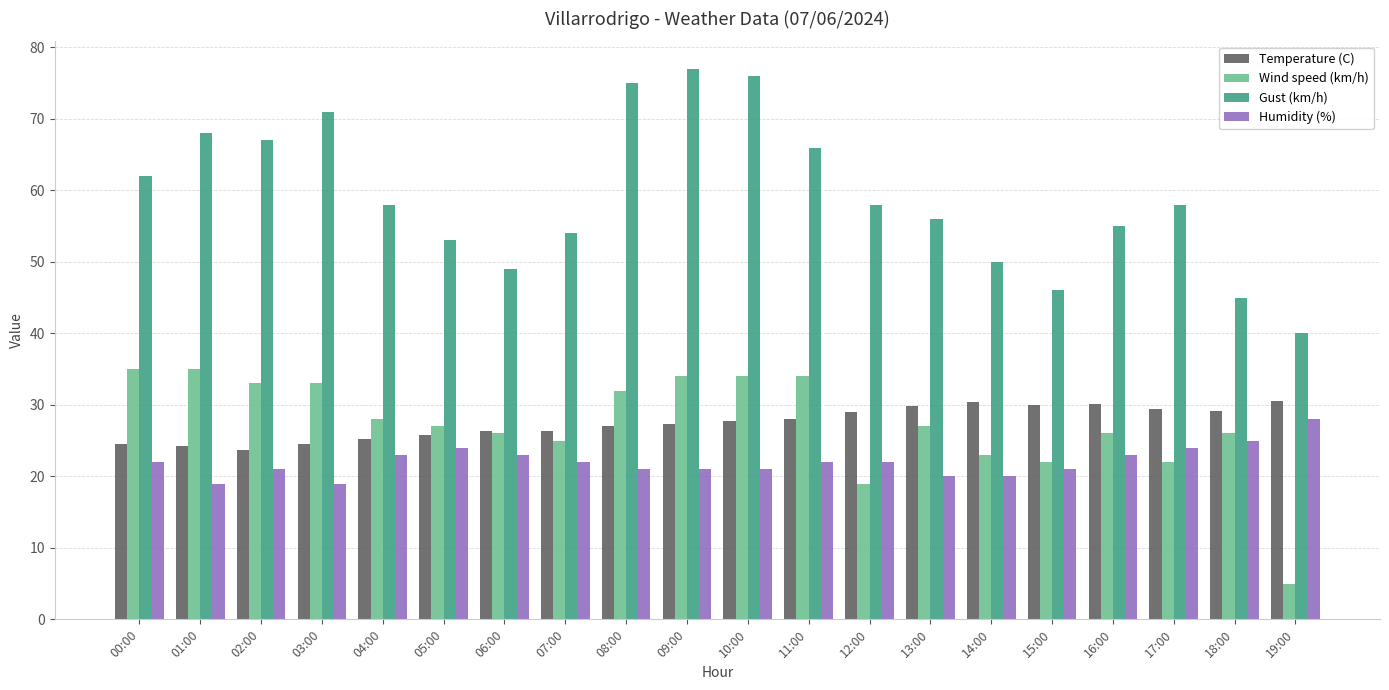

Which series changed the most between 18:00 and 19:00?

Wind speed (km/h)